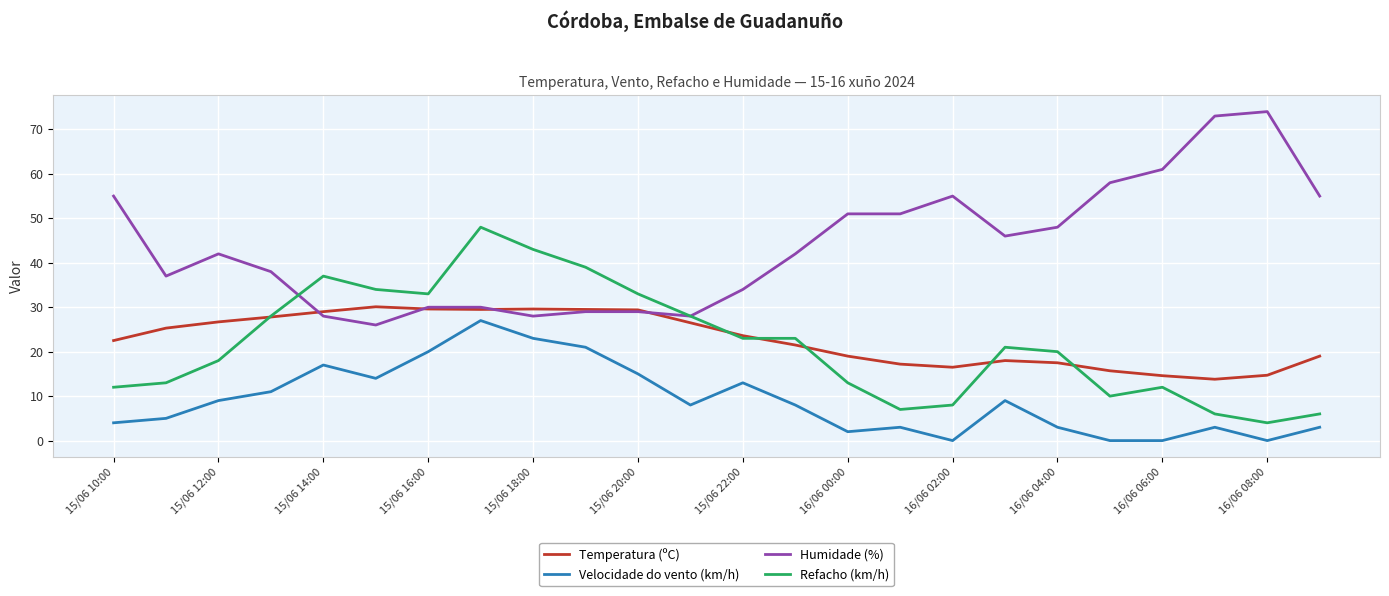

What is the greatest value displayed?

74.0